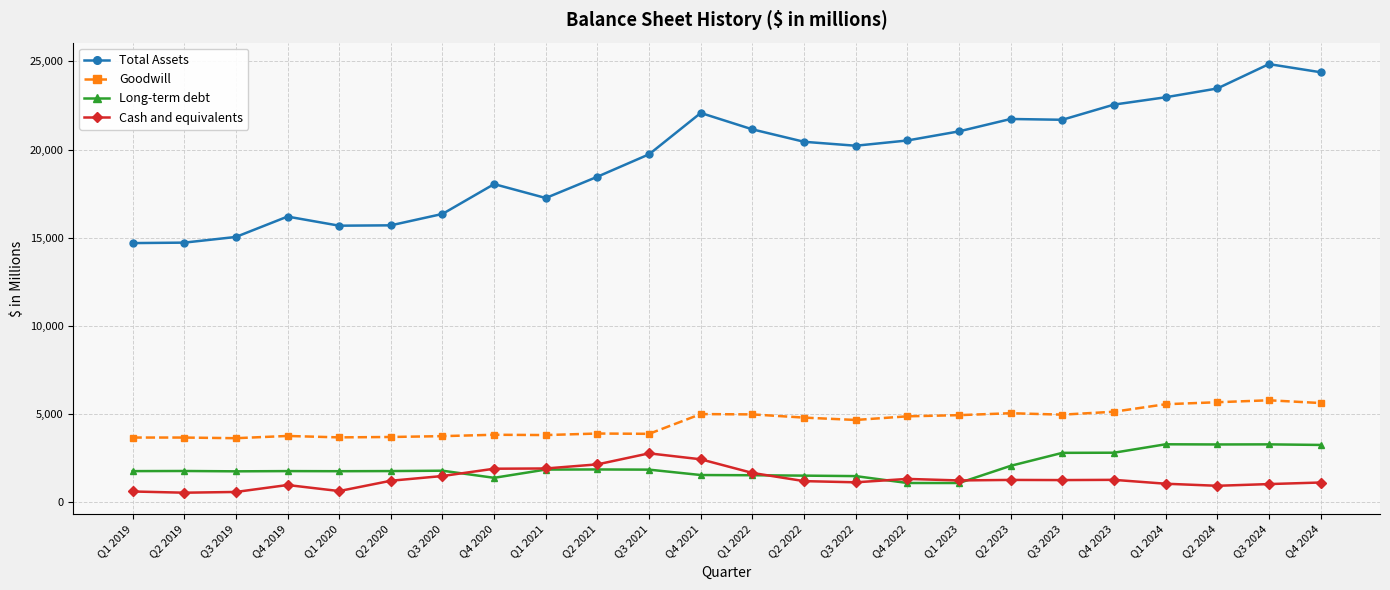

Which series has the largest range (max minus min)?

Total Assets